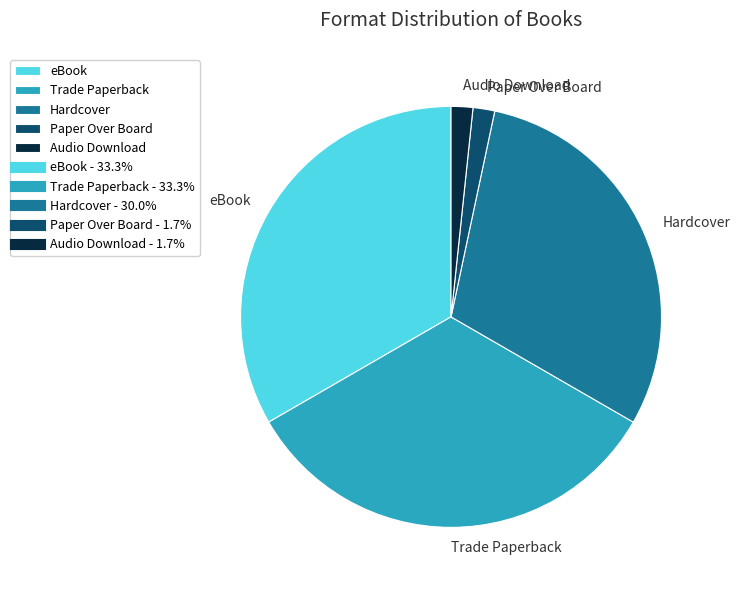

Does Paper Over Board represent more than half of the total?

No